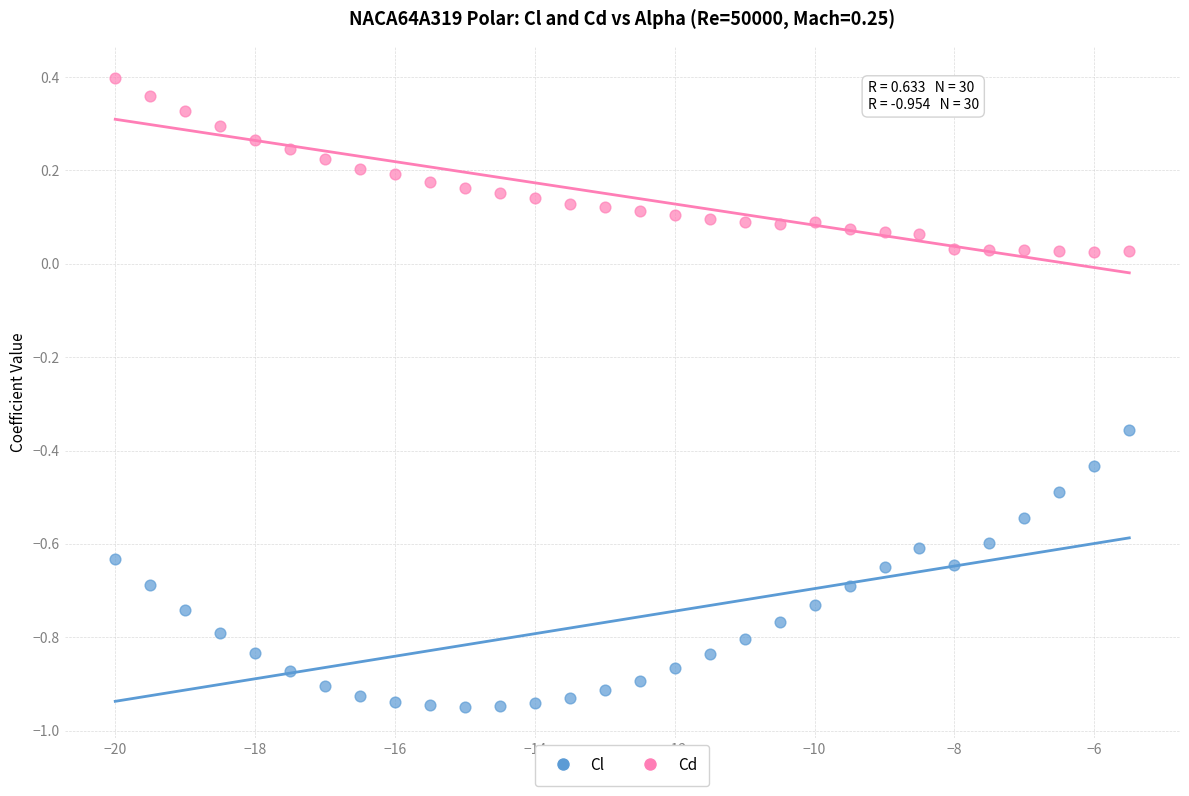

Across all data points, what is the range of Y values (max minus min)?

1.3